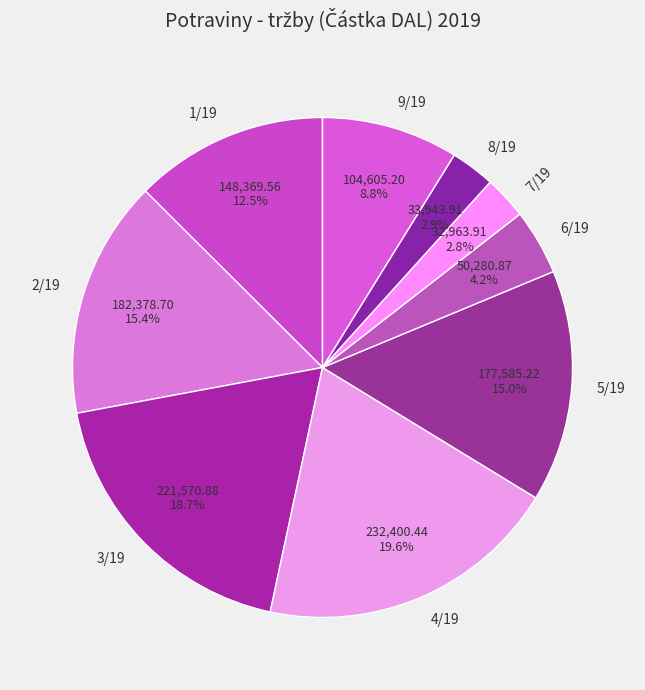

True or false: 5/19 accounts for 15% of the total.

True